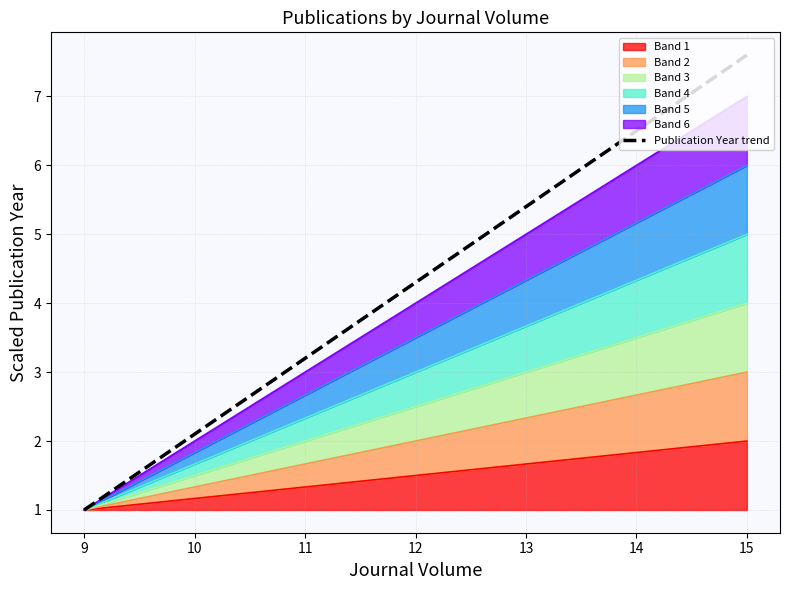

The value at 11 is 2.1. True or false?

False